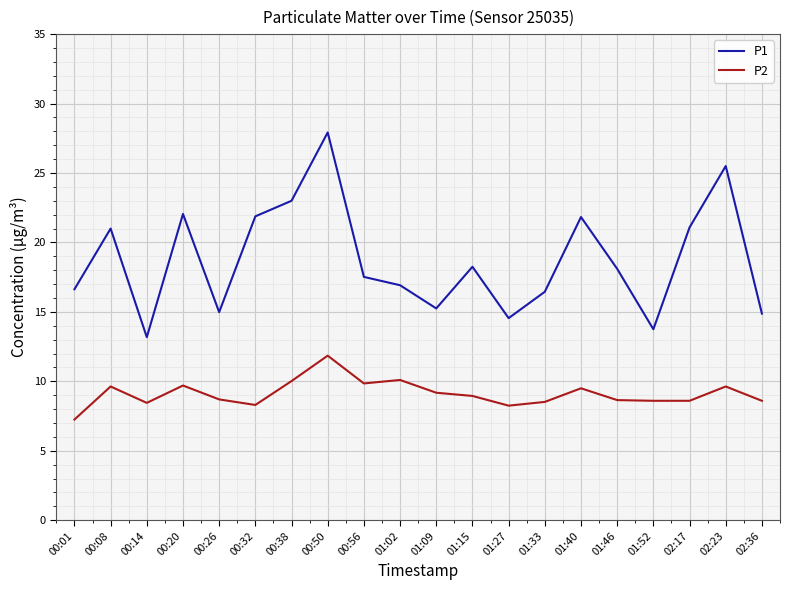

In P2, how many points are higher than both neighbors (excluding endpoints)?

6